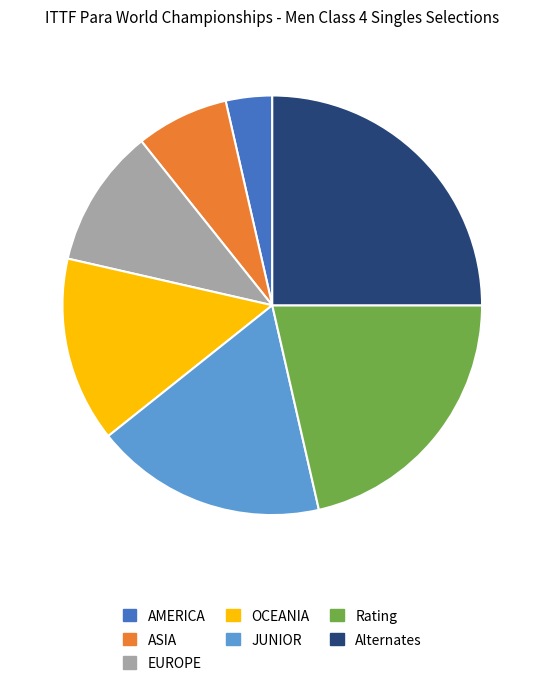

Which category has the smallest portion of the pie?

AMERICA